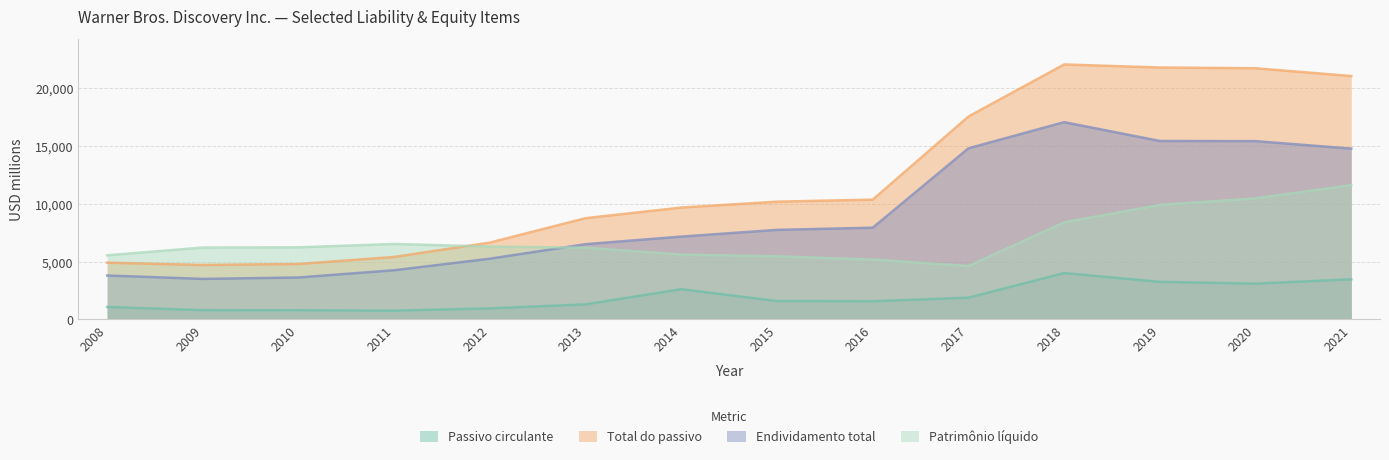

Which label corresponds to the smallest value in the chart?

2011